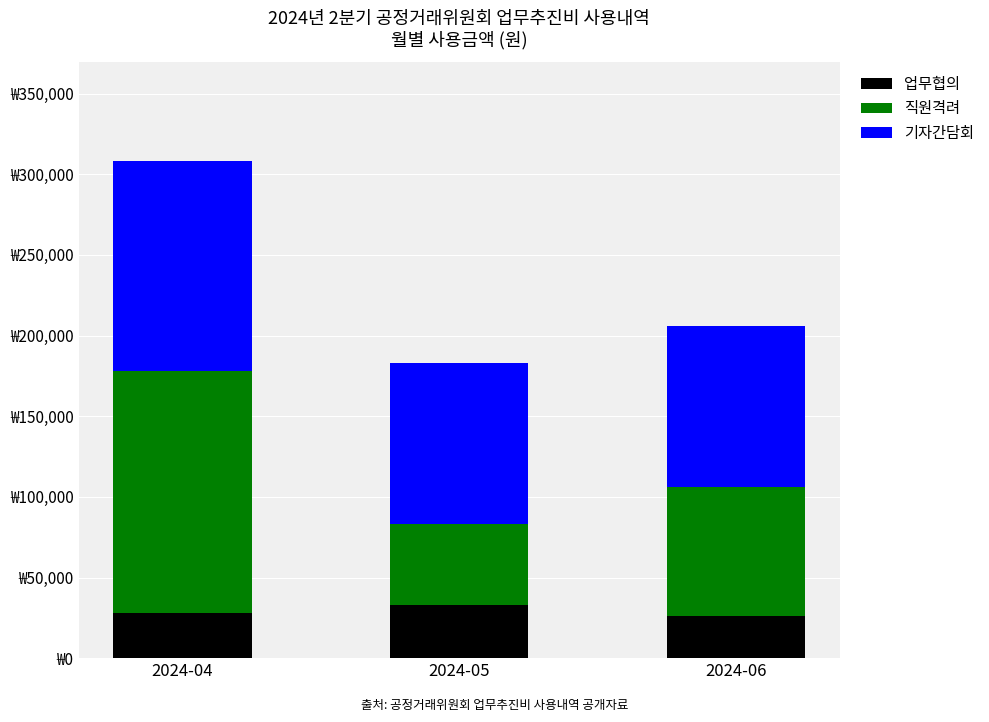

Which category has the highest value in the 업무협의 series?

2024-05